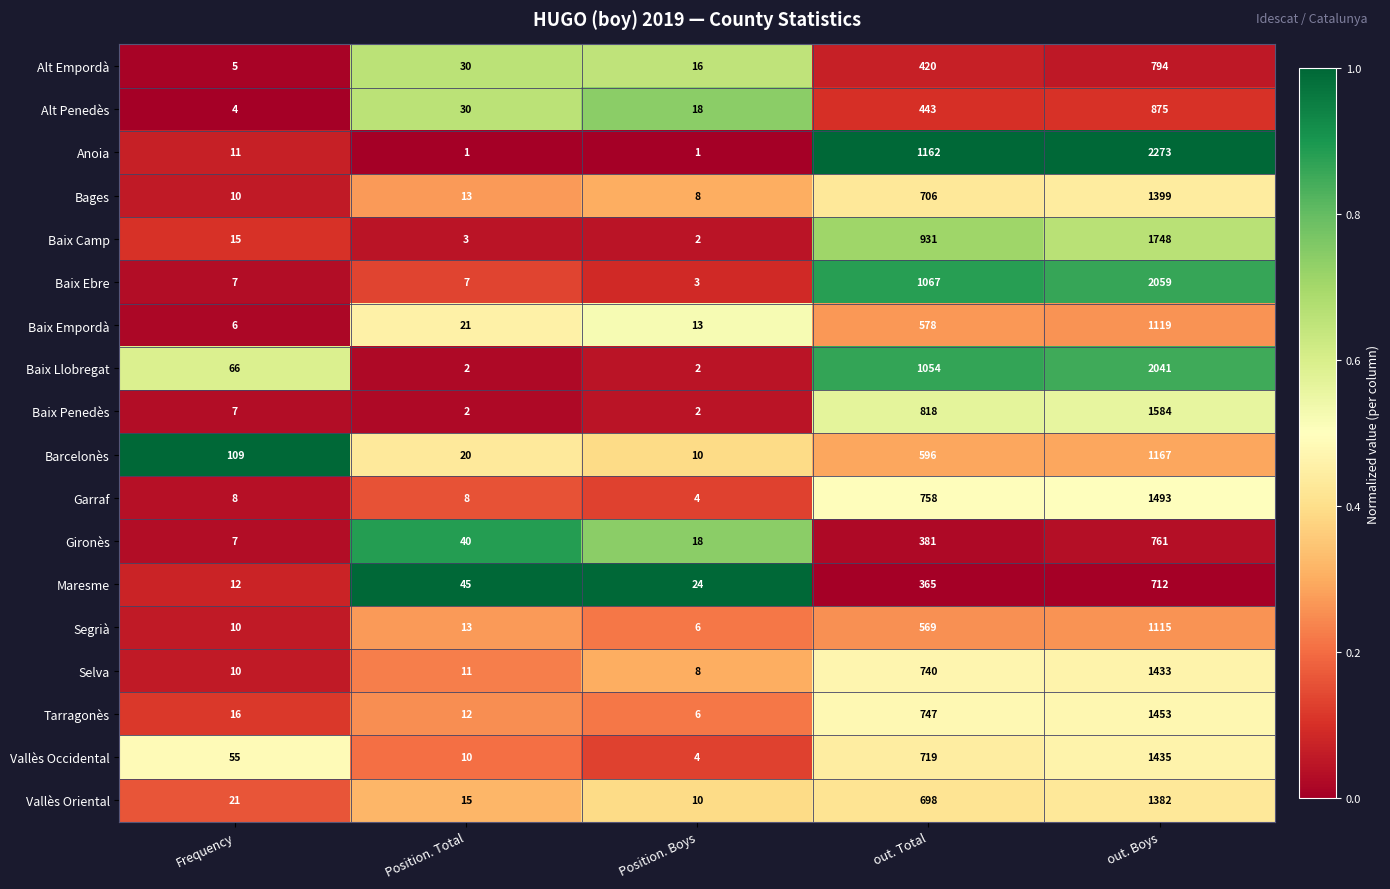

The value of Anoia at Position. Total is 1. True or false?

True